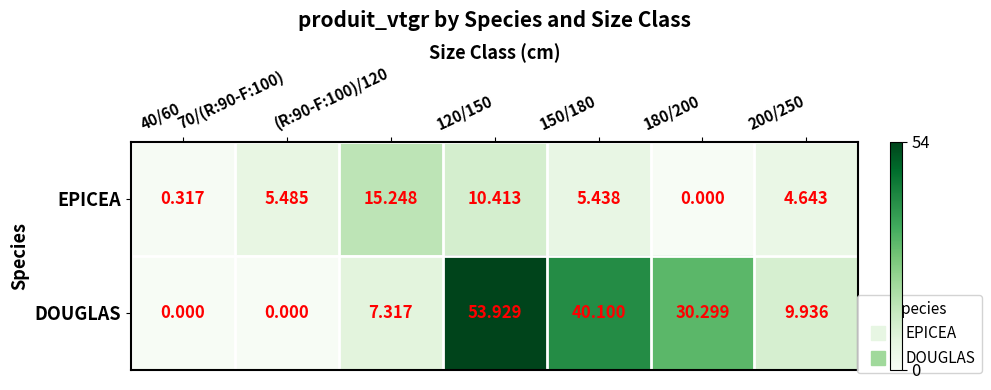

Rank the series by their maximum value, from highest to lowest.

DOUGLAS, EPICEA